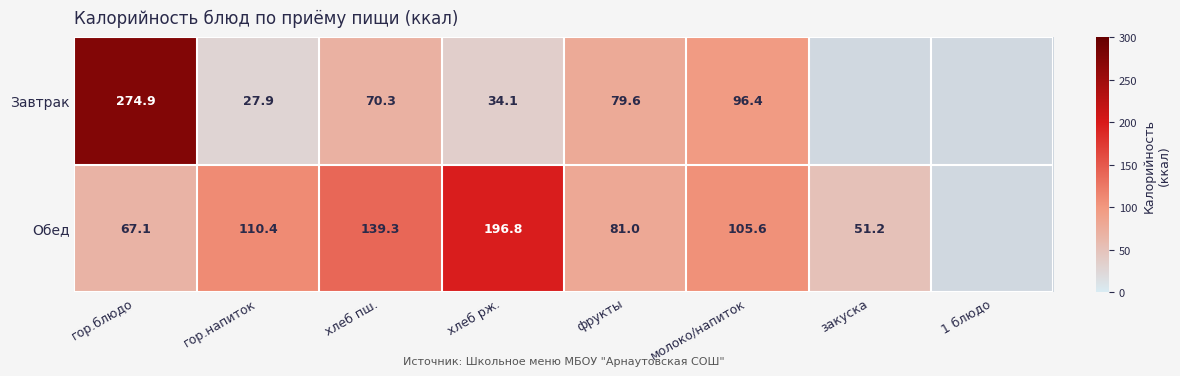

The Обед series shows 76.6 at хлеб пш.. True or false?

False